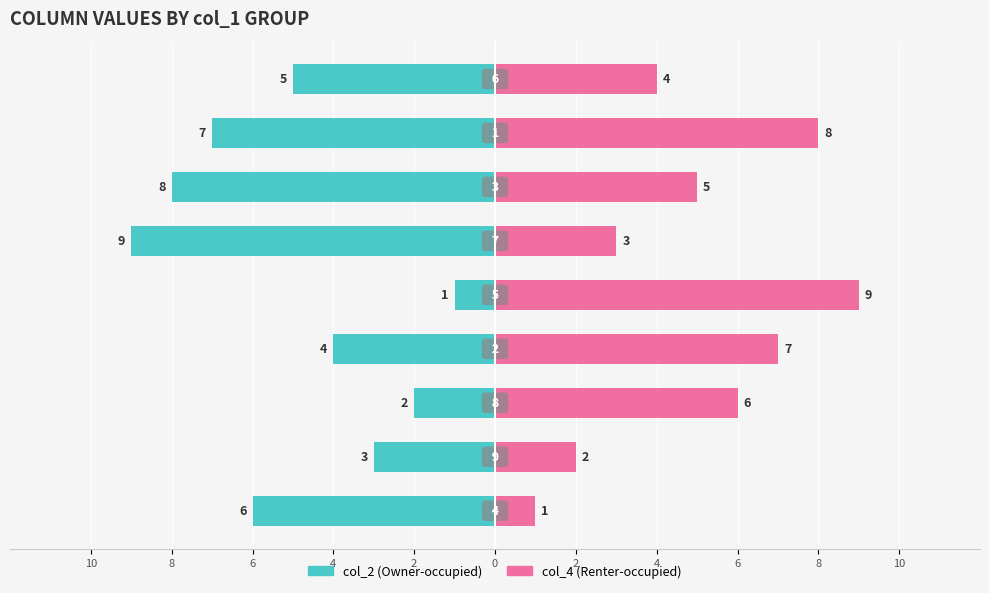

List the series in order of their peak value, highest first.

col_4, col_2